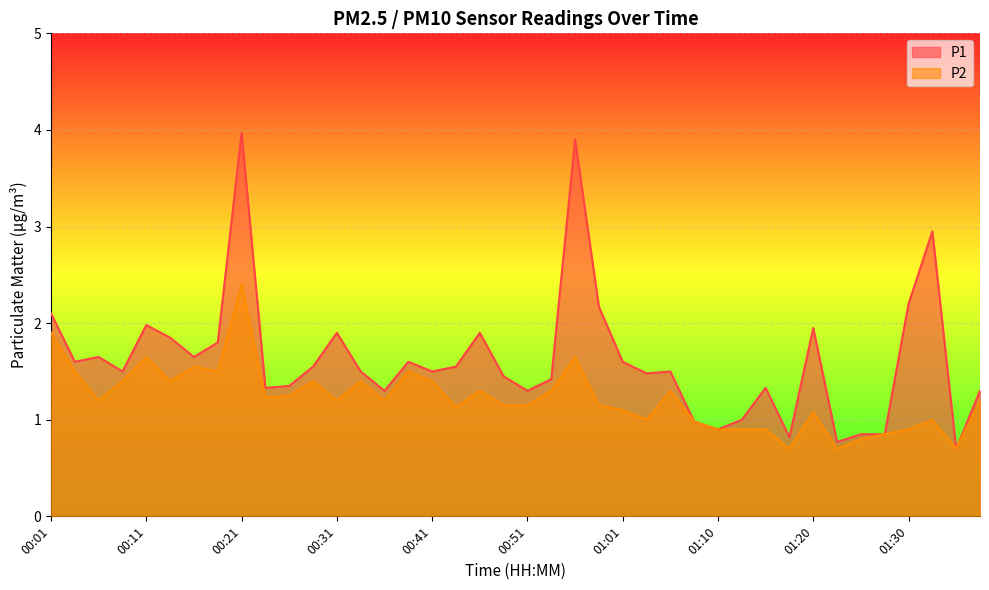

True or false: P2 and P1 intersect in this chart.

False